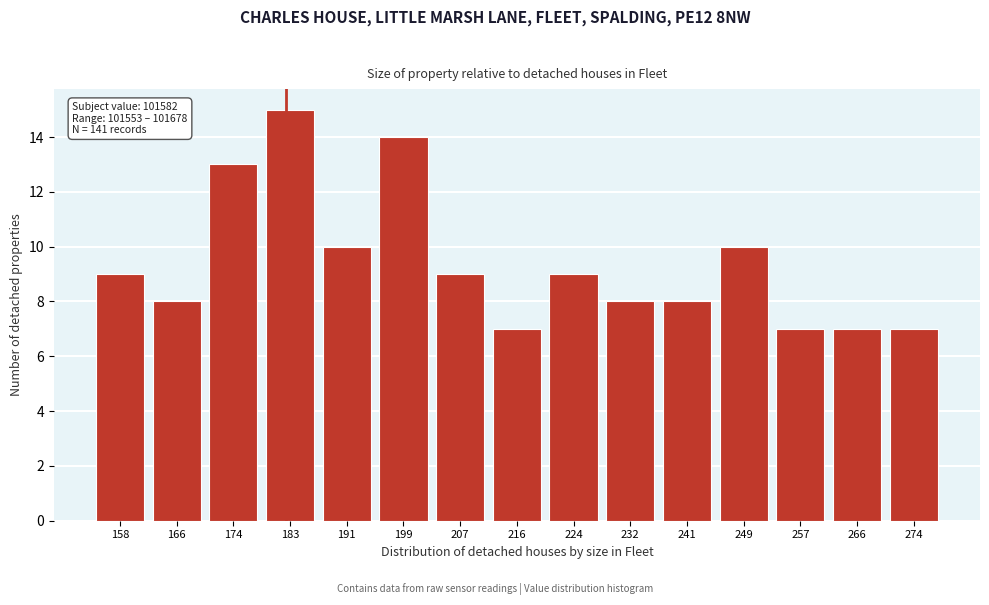

Reading right to left, extract all data points from this chart.

7	7	7	10	8	8	9	7	9	14	10	15	13	8	9